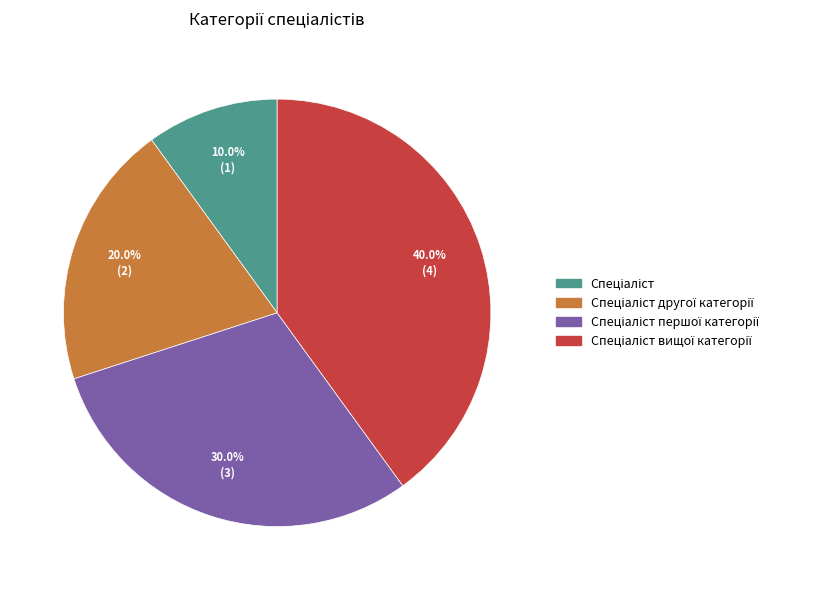

Is there a majority slice in this chart?

No